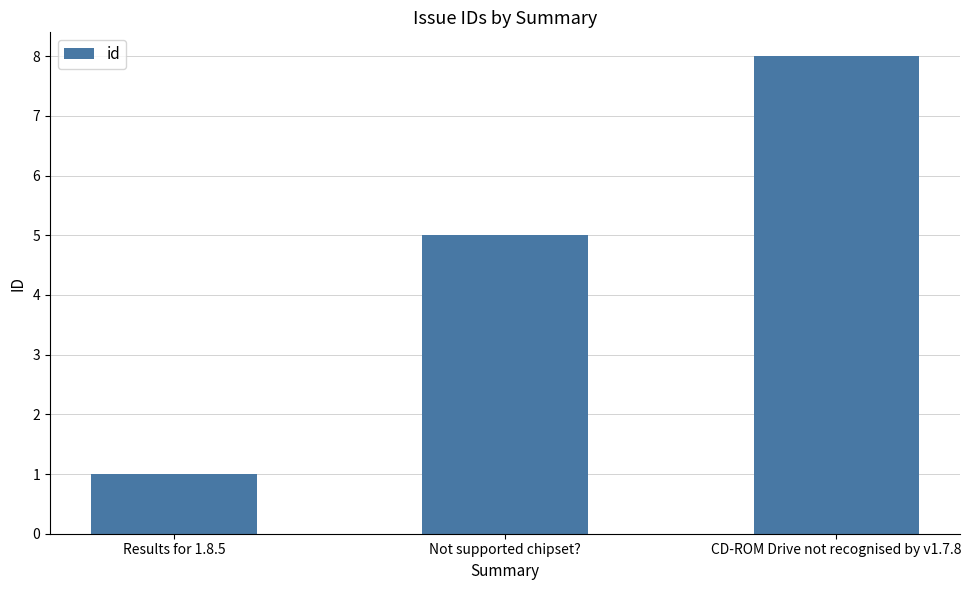

How many series are shown in this chart?

1